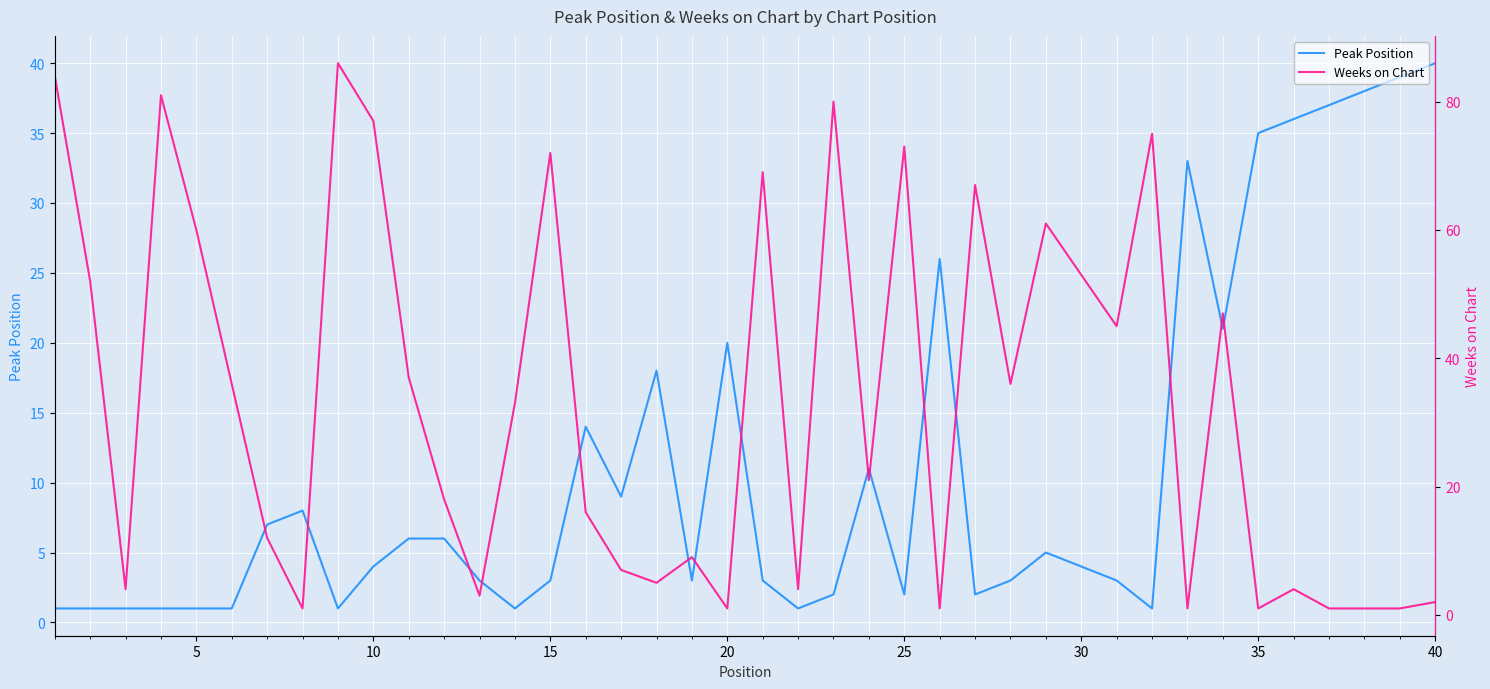

How many interior local valleys does the Peak Position series have?

9